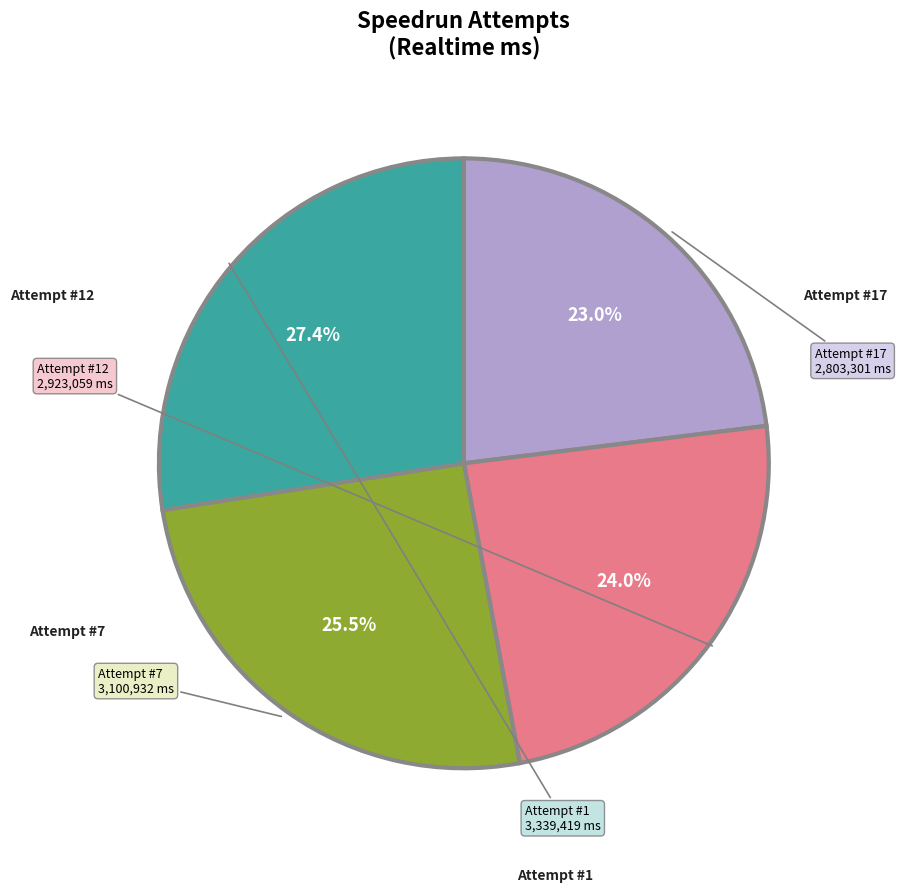

Does any single category account for the majority?

No